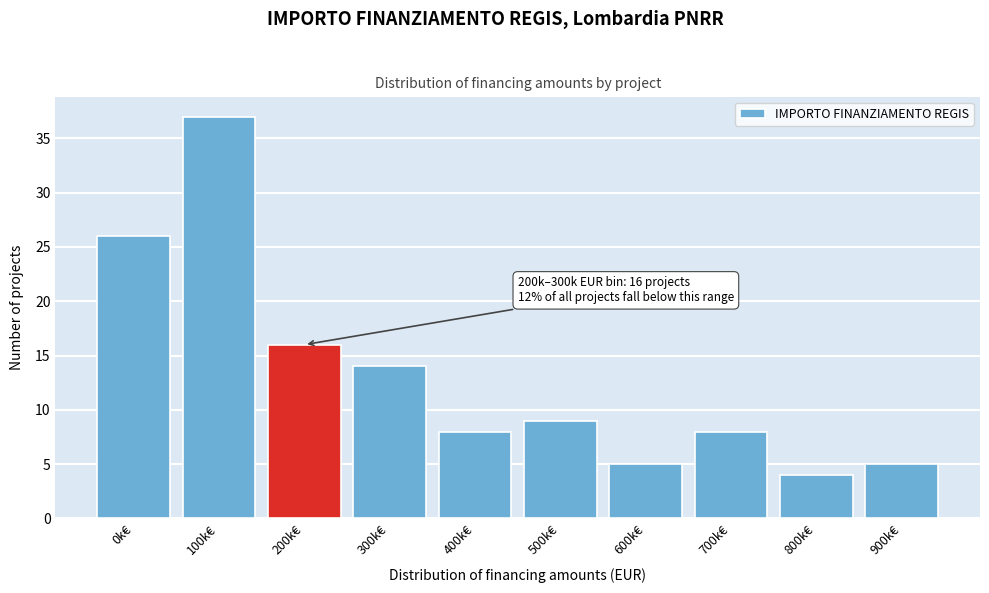

Reading left to right, extract all data points from this chart.

26	37	16	14	8	9	5	8	4	5